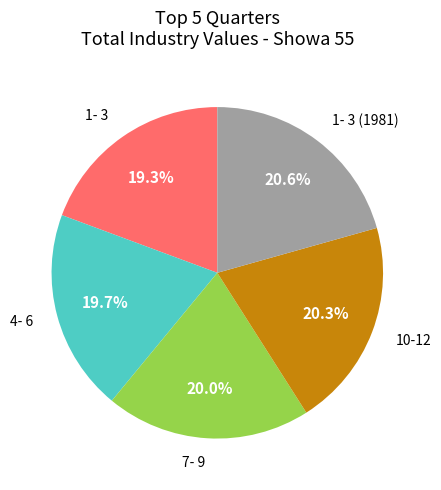

Does any single category account for the majority?

No